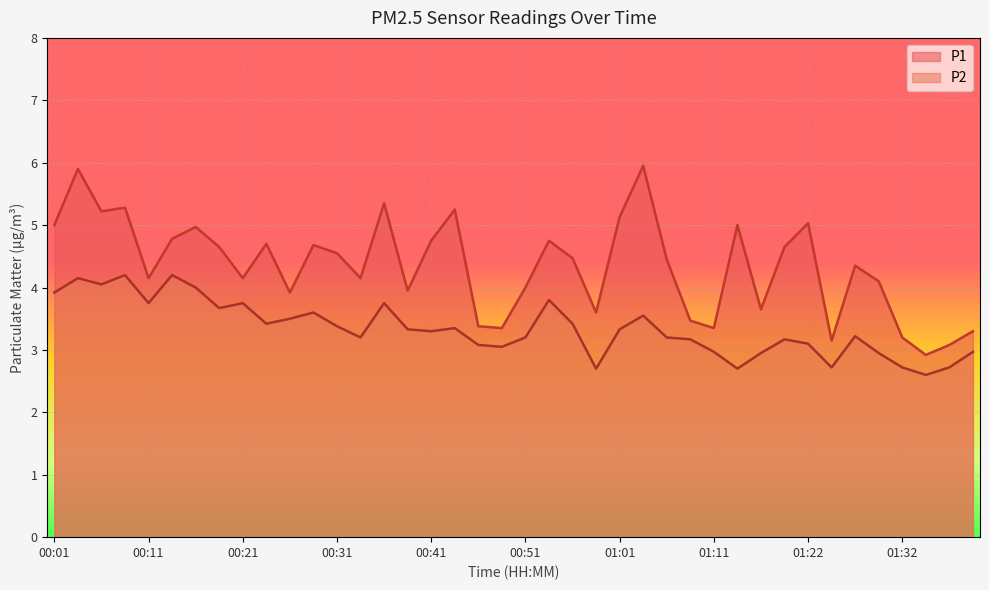

At which category does P2 reach its first local peak?

00:03